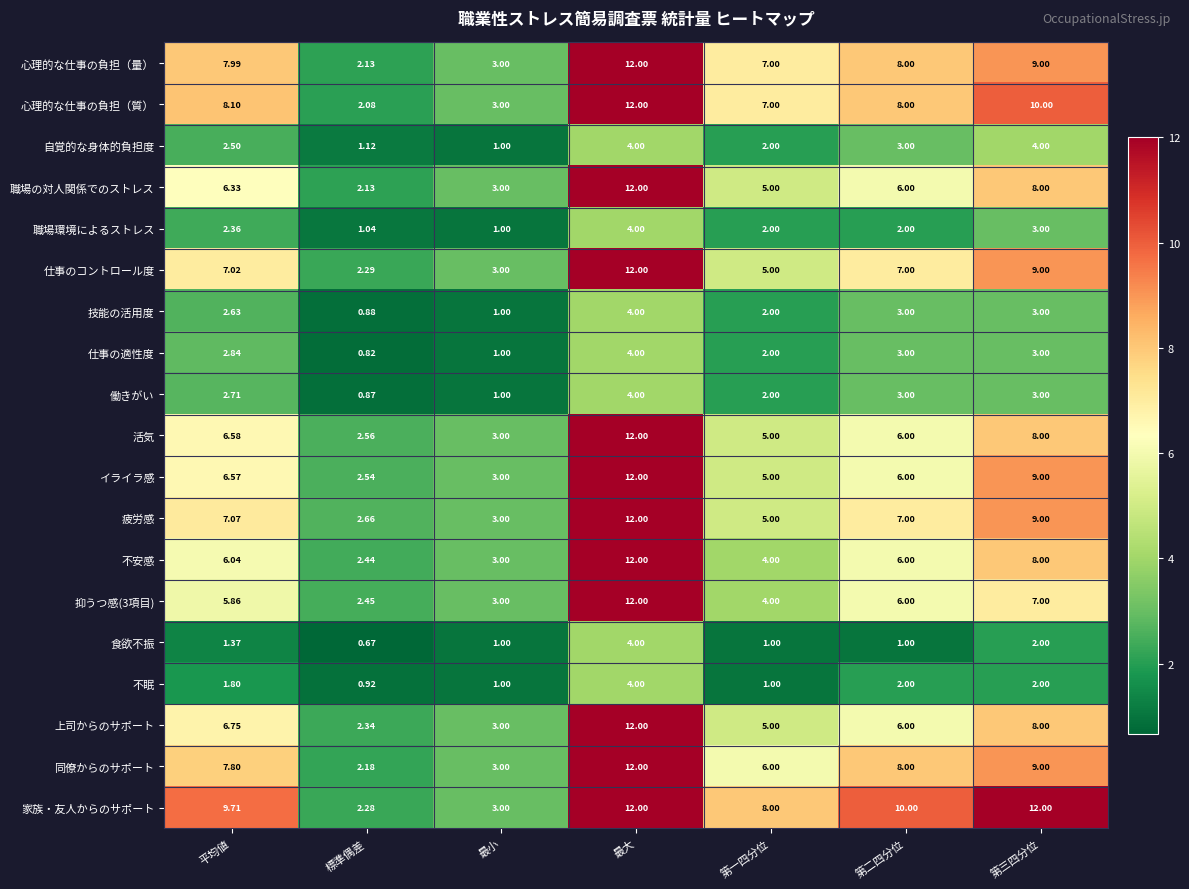

Which series has the largest total across all categories?

家族・友人からのサポート